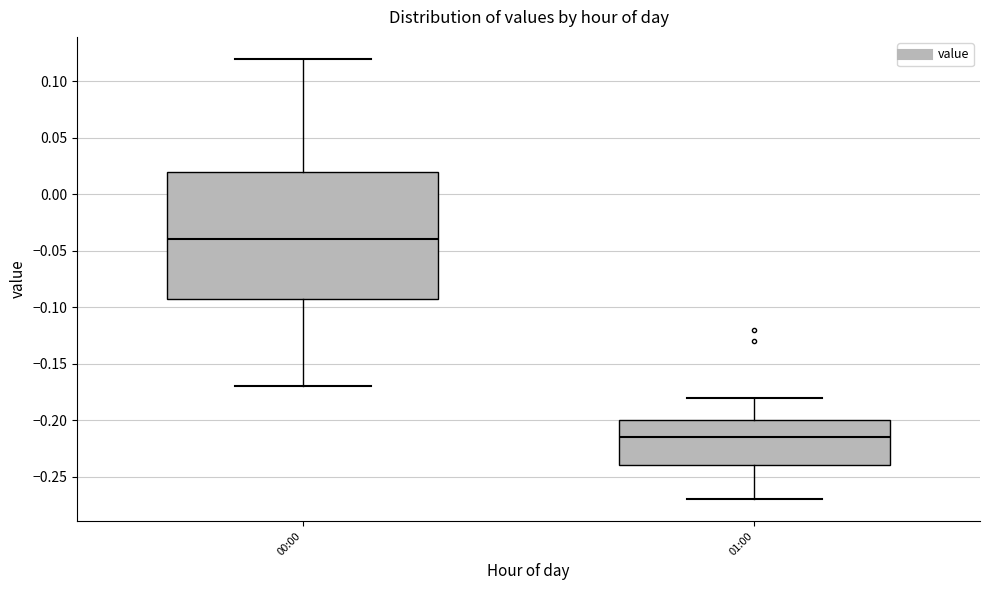

Where does the lower whisker of the box for 01:00 end on the y-axis? The values are not printed on the chart, so give them approximately, as read against the axis.

-0.270